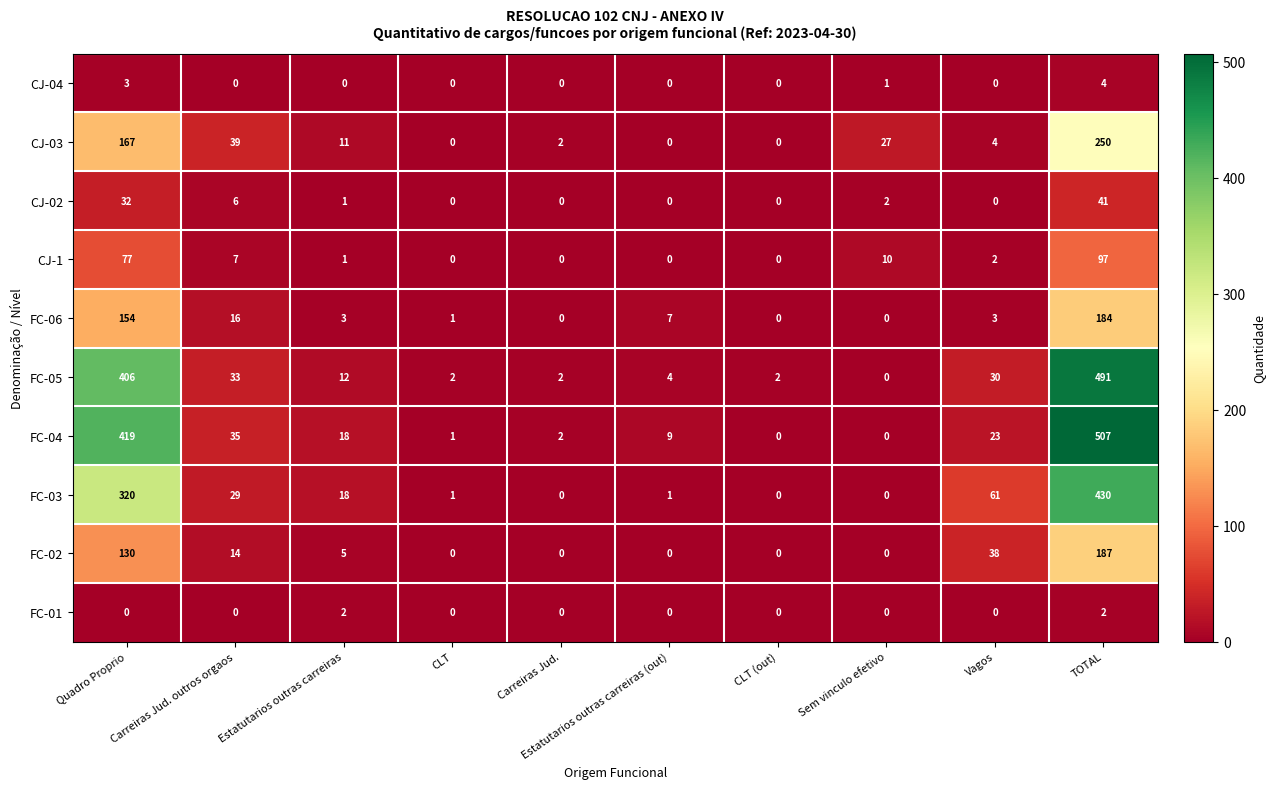

Which series has the largest total across all categories?

FC-04